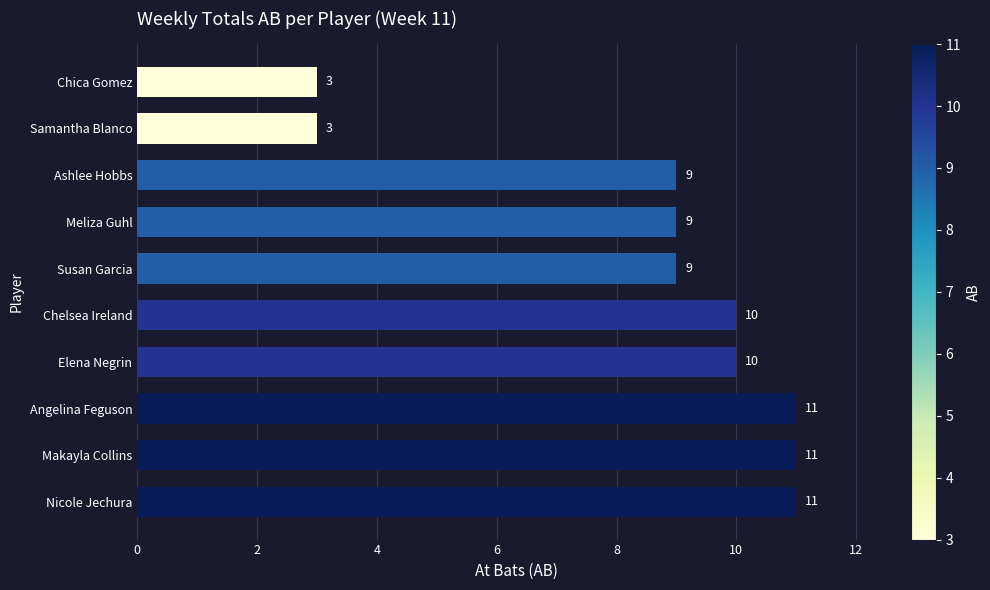

Is it true that the value at Makayla Collins is 11?

True